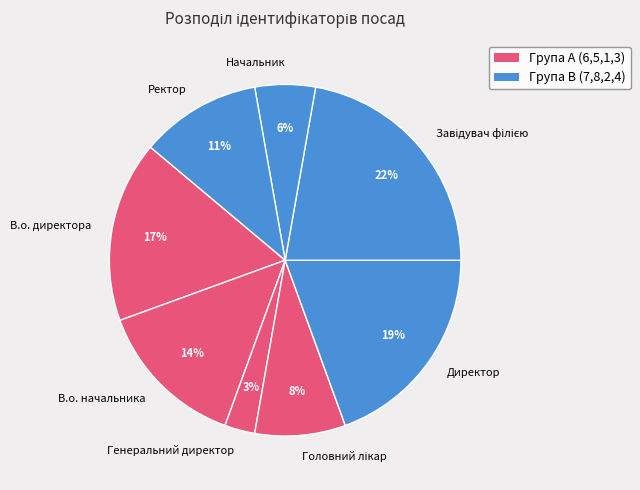

The Ректор slice represents 11% of the pie. True or false?

True